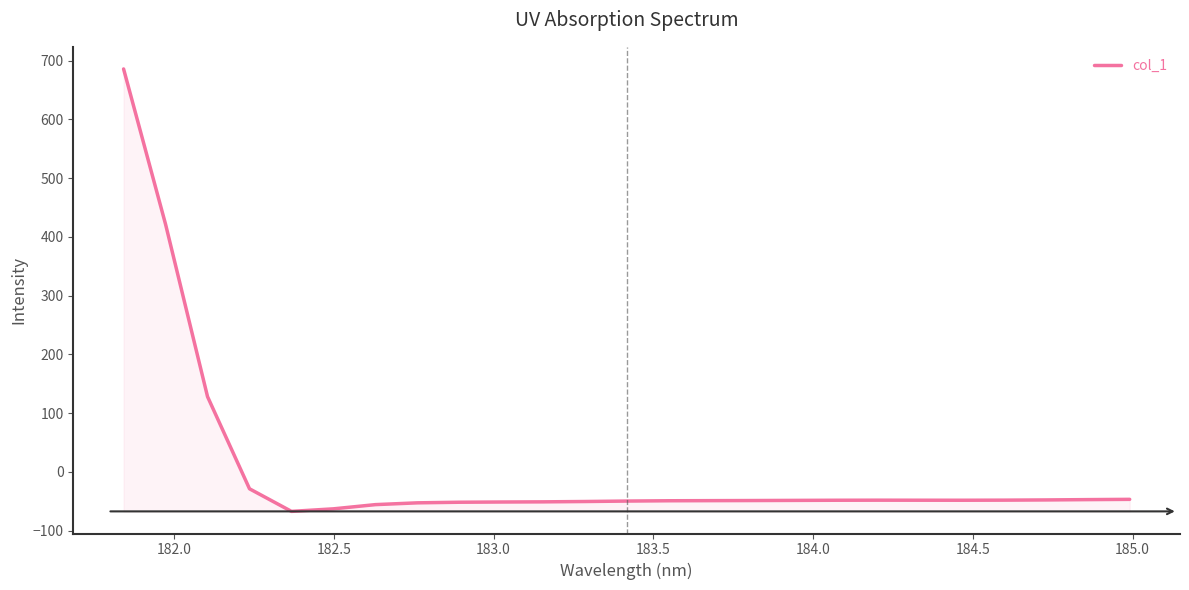

What is the maximum value shown in the chart?

685.8